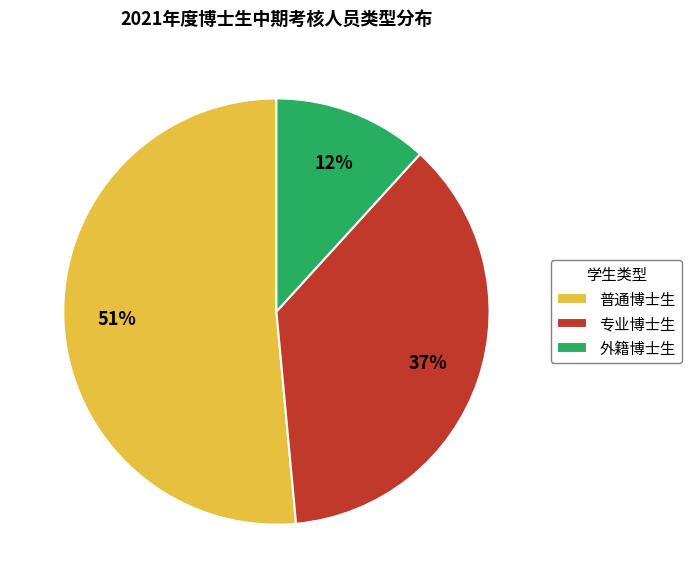

True or false: 外籍博士生 accounts for 6% of the total.

False